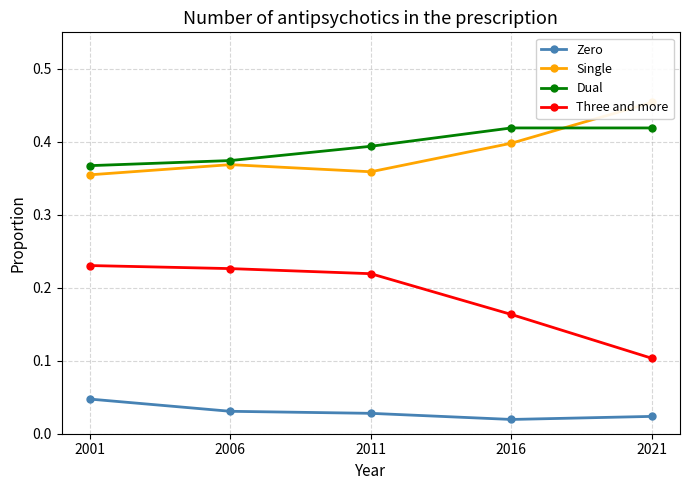

How many interior local peaks does the Single series have?

1